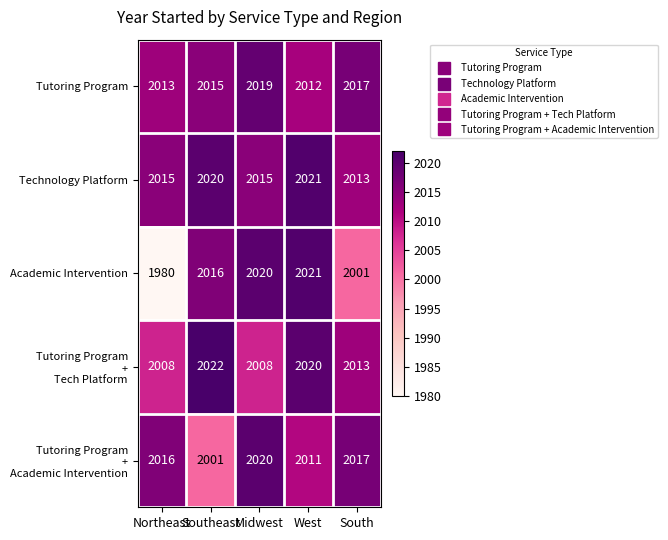

Where is Tutoring Program nearest to the value 2015?

Southeast